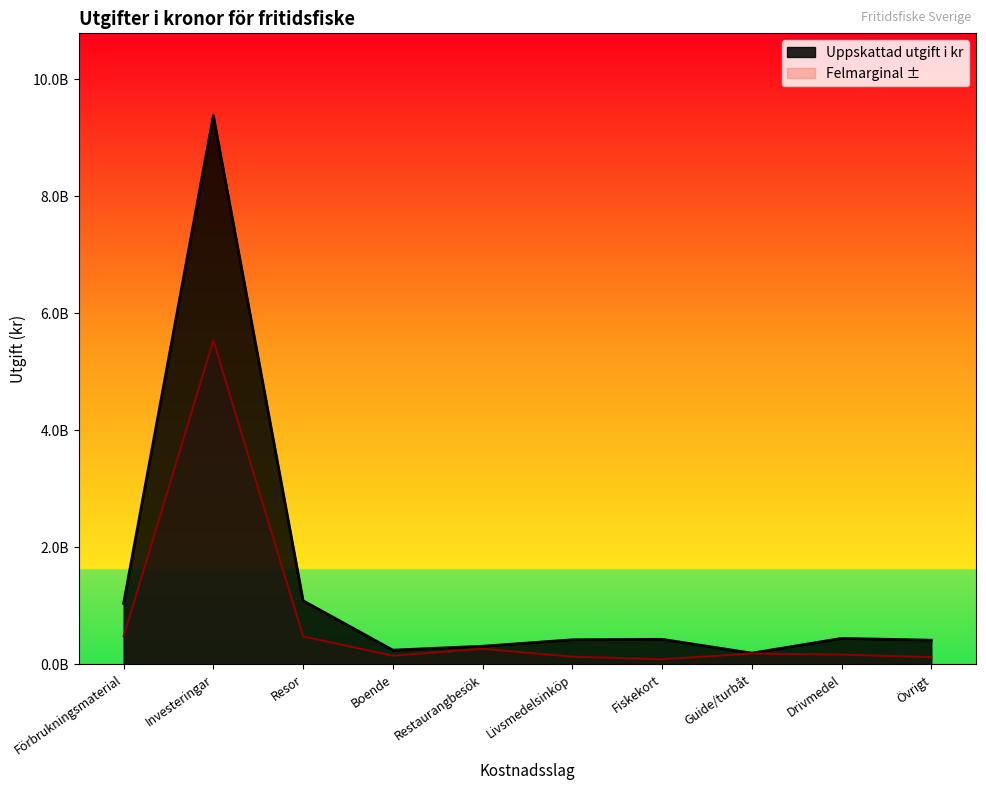

Which has a higher value, Övrigt or Guide/turbåt?

Övrigt